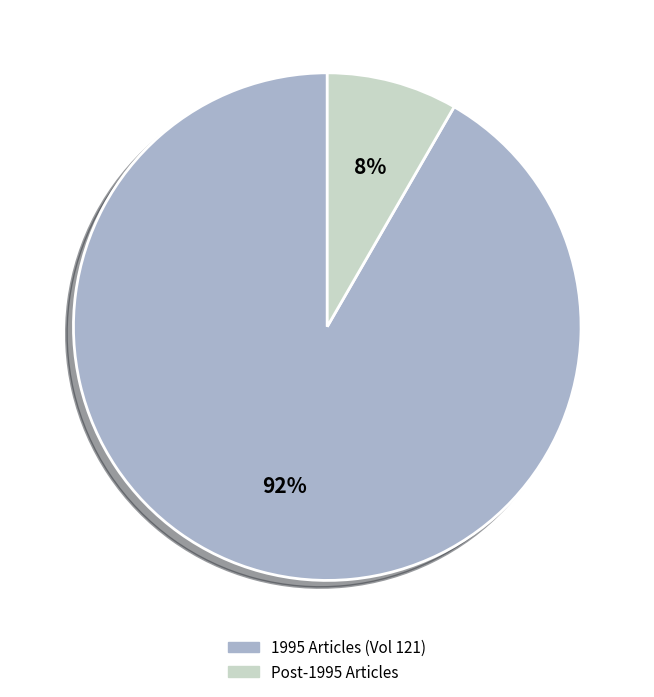

Do 1995 Articles (Vol 121) and Post-1995 Articles together represent more than half of the pie?

Yes